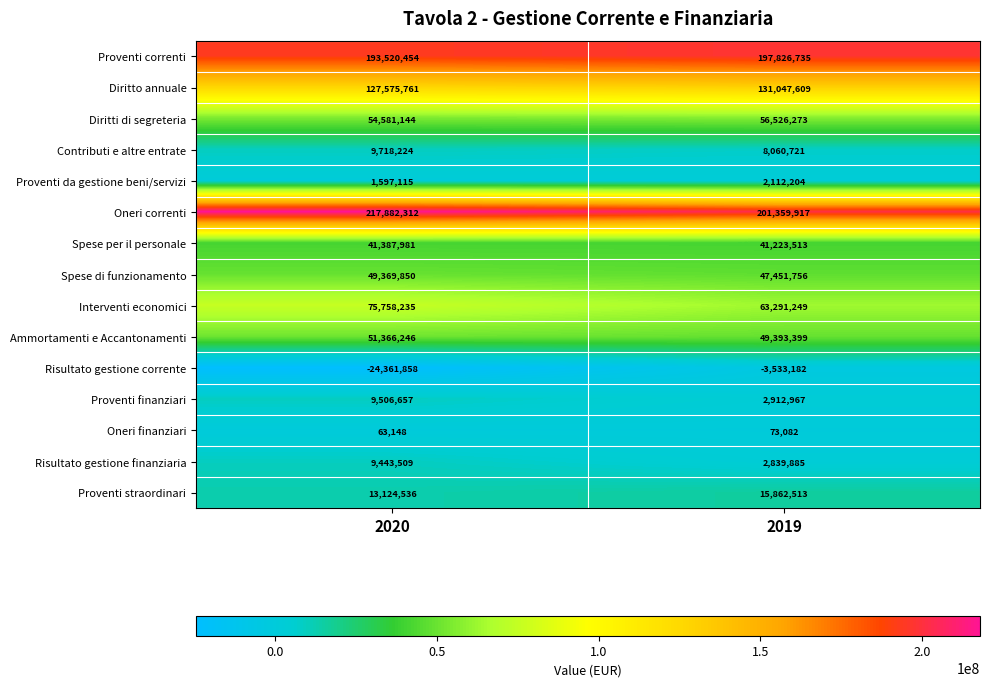

Reading left to right, what are all the values shown in this chart?

Proventi correnti: 2020=193520454	2019=197826735
Diritto annuale: 2020=127575761	2019=131047609
Diritti di segreteria: 2020=54581144	2019=56526273
Contributi e altre entrate: 2020=9718224	2019=8060721
Proventi da gestione beni/servizi: 2020=1597115	2019=2112204
Oneri correnti: 2020=217882312	2019=201359917
Spese per il personale: 2020=41387981	2019=41223513
Spese di funzionamento: 2020=49369850	2019=47451756
Interventi economici: 2020=75758235	2019=63291249
Ammortamenti e Accantonamenti: 2020=51366246	2019=49393399
Risultato gestione corrente: 2020=-24361858	2019=-3533182
Proventi finanziari: 2020=9506657	2019=2912967
Oneri finanziari: 2020=63148	2019=73082
Risultato gestione finanziaria: 2020=9443509	2019=2839885
Proventi straordinari: 2020=13124536	2019=15862513